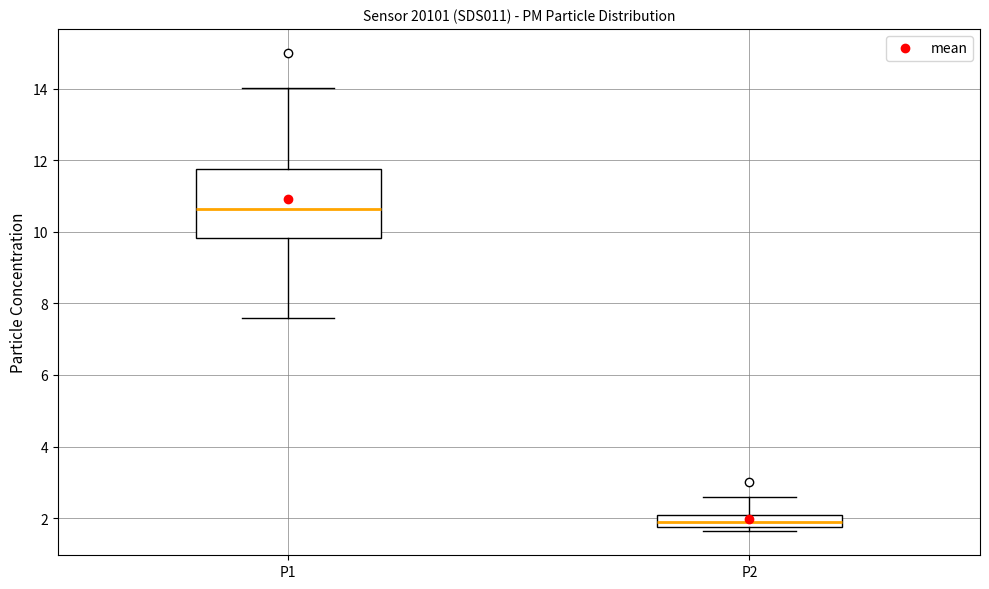

Reading left to right, transcribe this box plot: for each box, give where its median line is, the range the box spans, and where its two whiskers end, as read against the y-axis. The values are not printed on the chart, so give them approximately, as read against the axis.

P1: median 10.6, box 9.8 to 11.8, whiskers 7.6 to 14.0
P2: median 2.0, box 1.8 to 2.2, whiskers 1.6 to 2.6